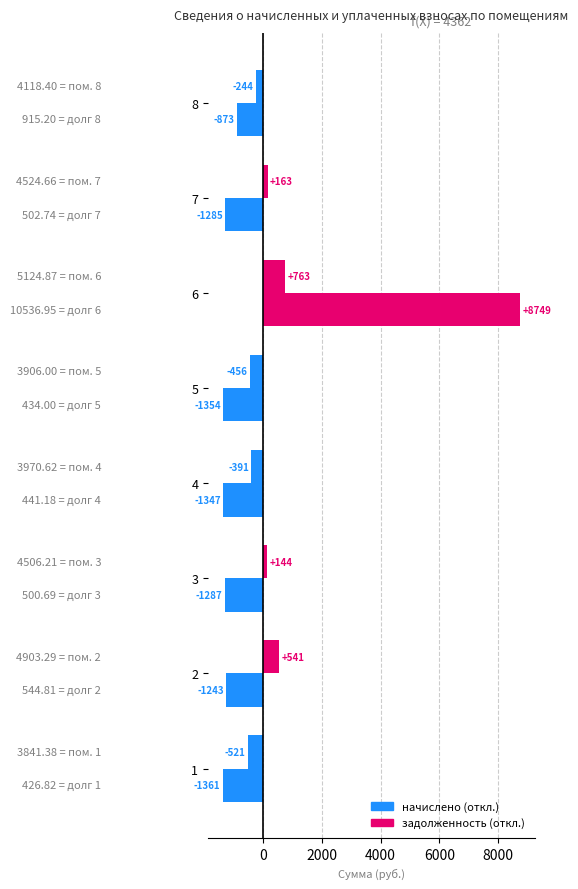

How many data points does each series have?

8